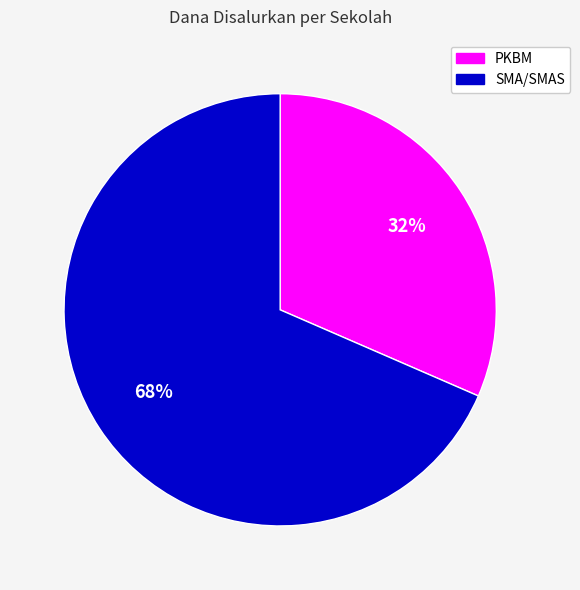

To the nearest percent, what is the average slice percentage?

50%